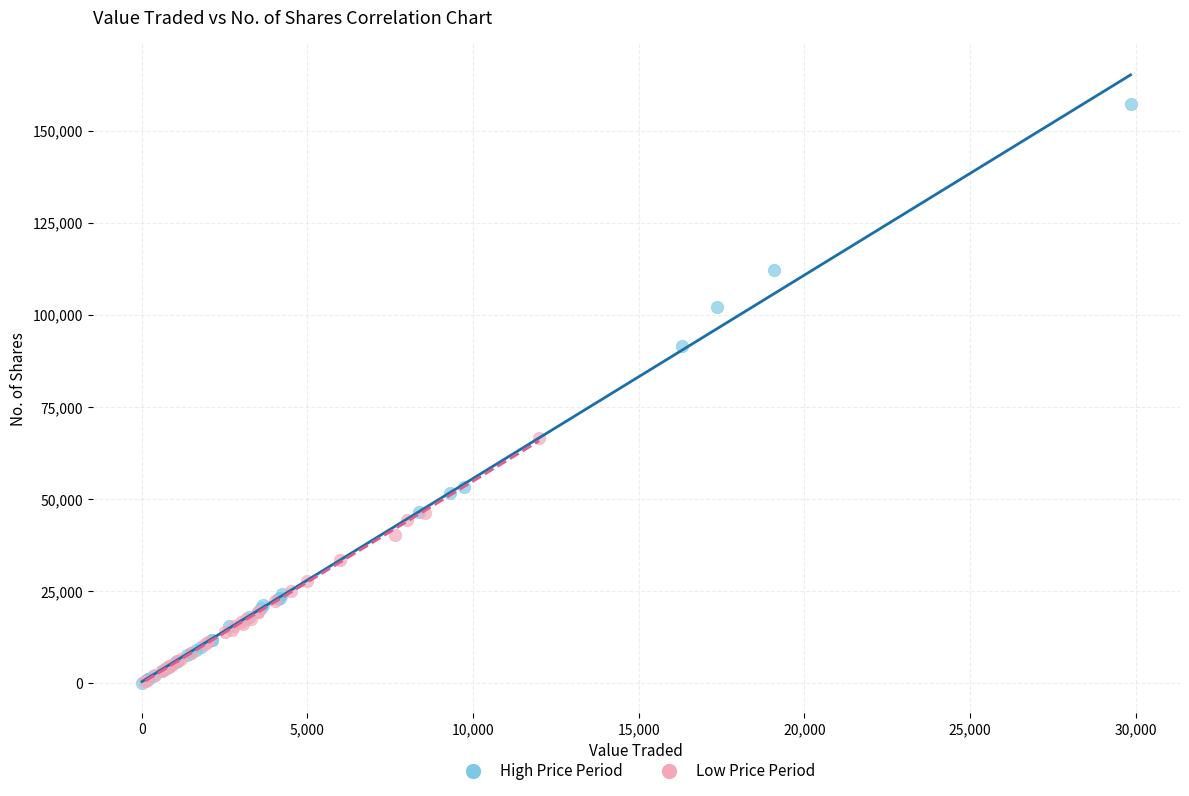

Which series has the widest spread of Y values?

High Price Period